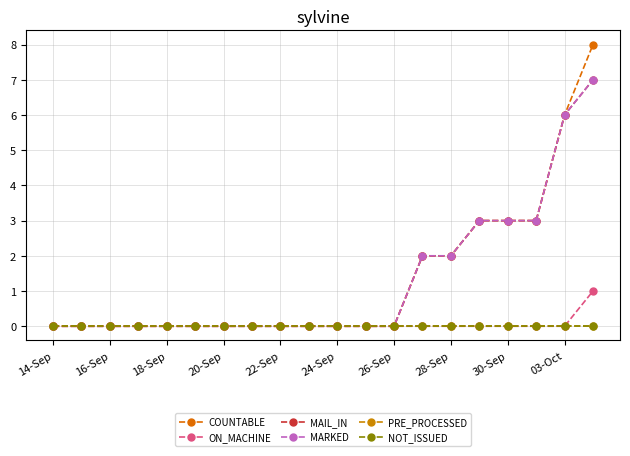

Is this an area chart (filled region under the line)?

No